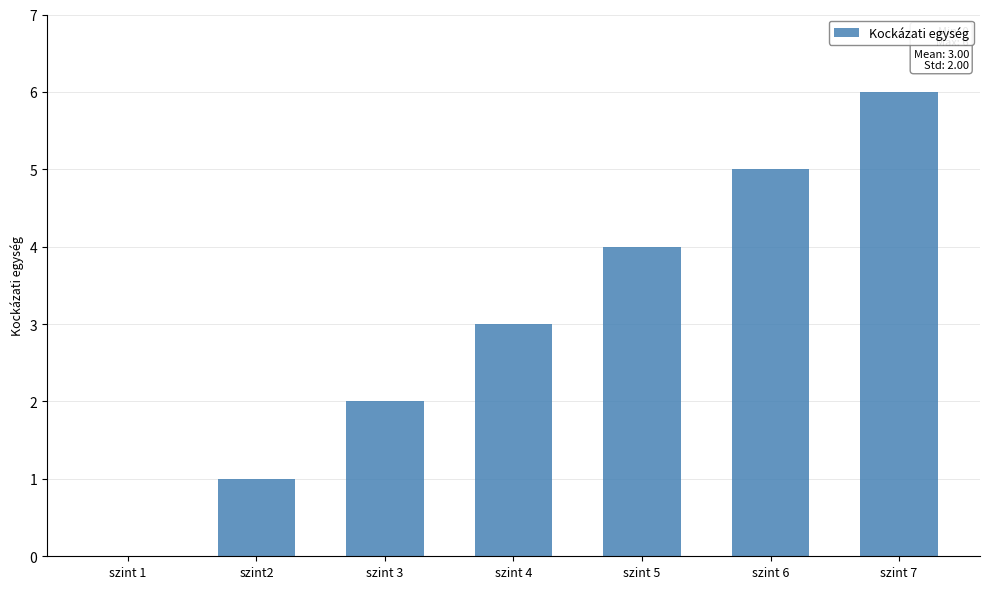

Does the chart contain stacked bars?

No